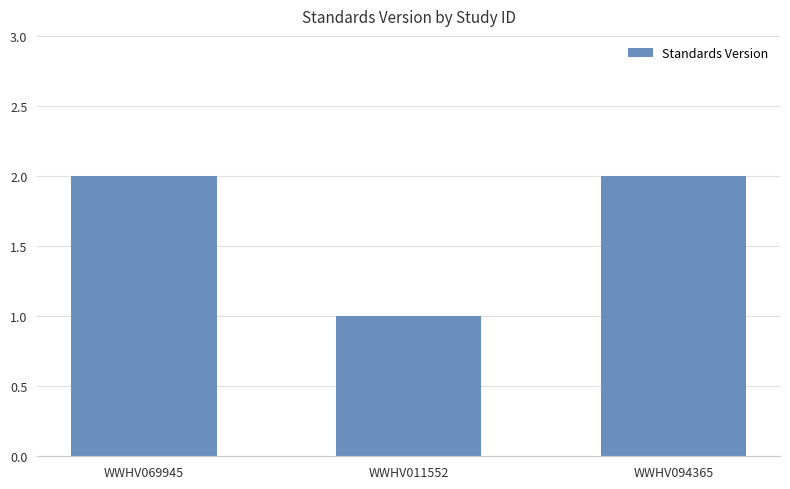

How many distinct data groups are displayed?

1